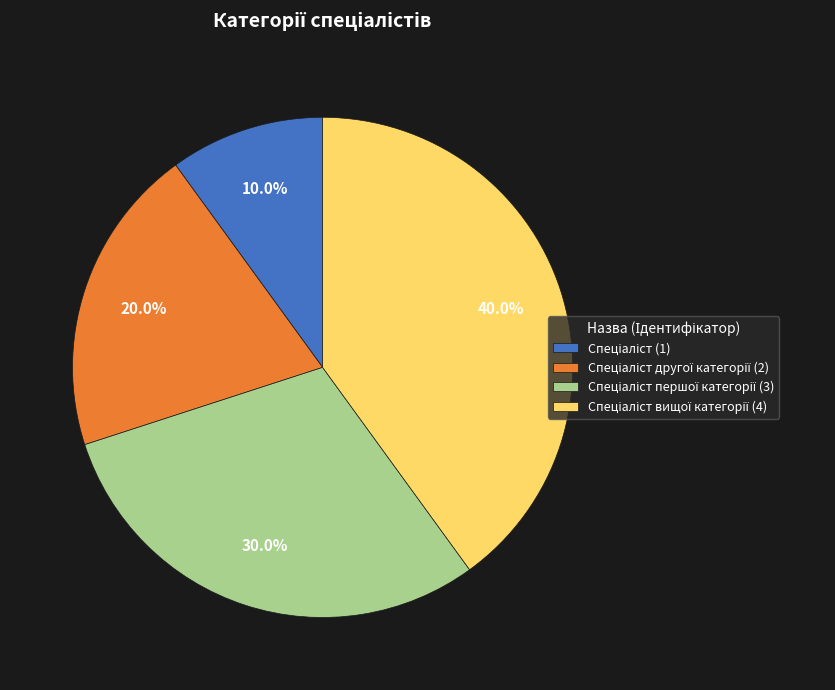

Is there a majority slice in this chart?

No